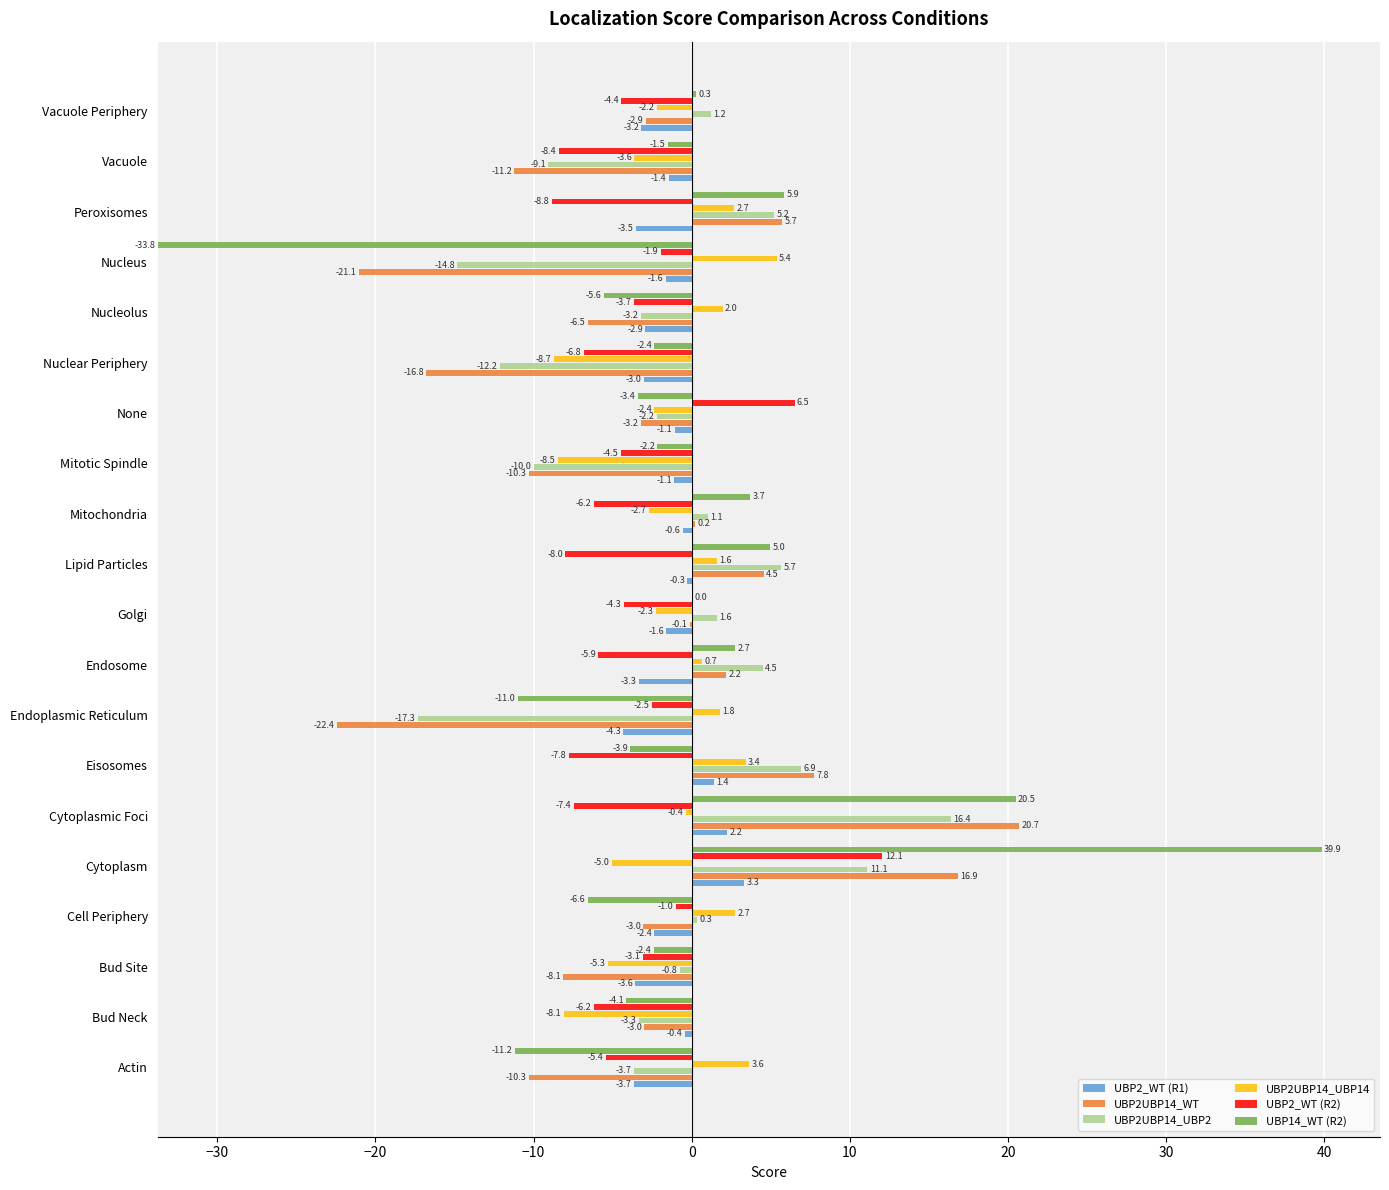

What are all the series names shown in the legend?

UBP2_WT (R1), UBP2UBP14_WT, UBP2UBP14_UBP2, UBP2UBP14_UBP14, UBP2_WT (R2), UBP14_WT (R2)